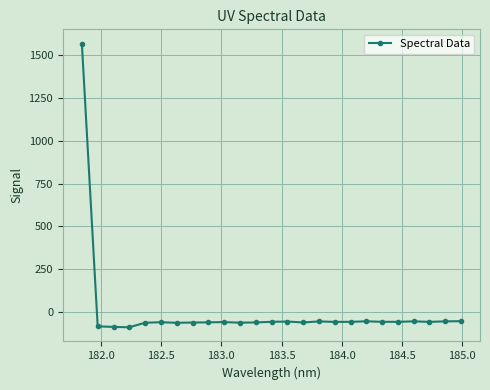

True or false: there are more than 1 points higher than both neighbors.

True